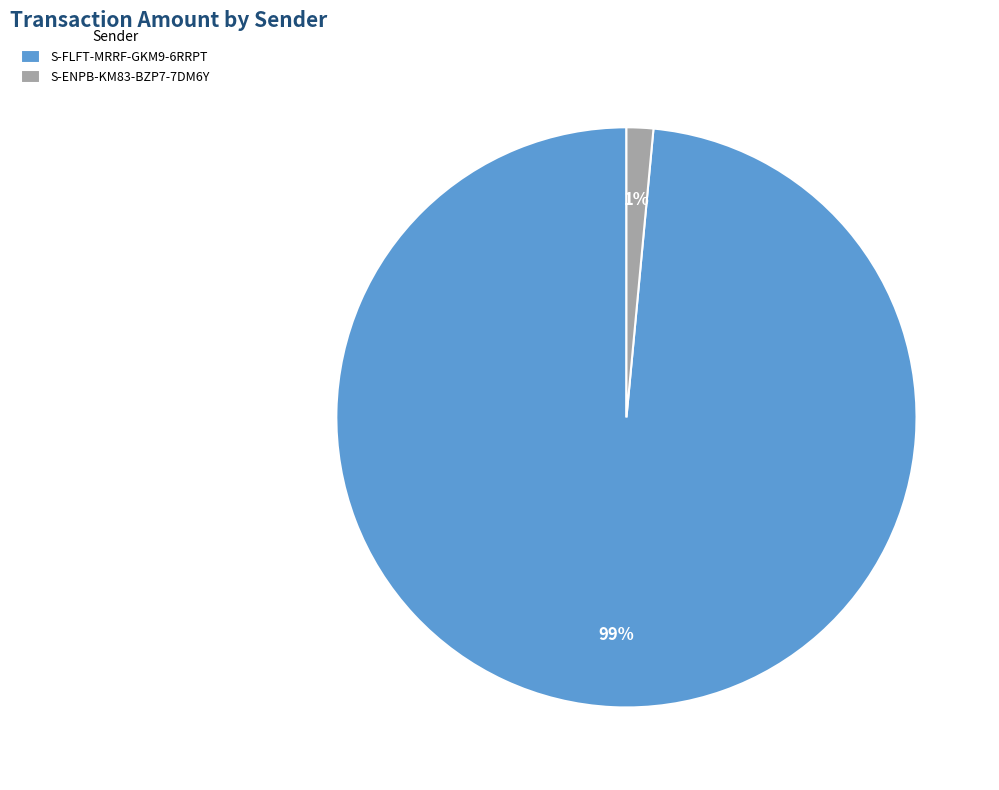

Count the number of slices in the pie.

2